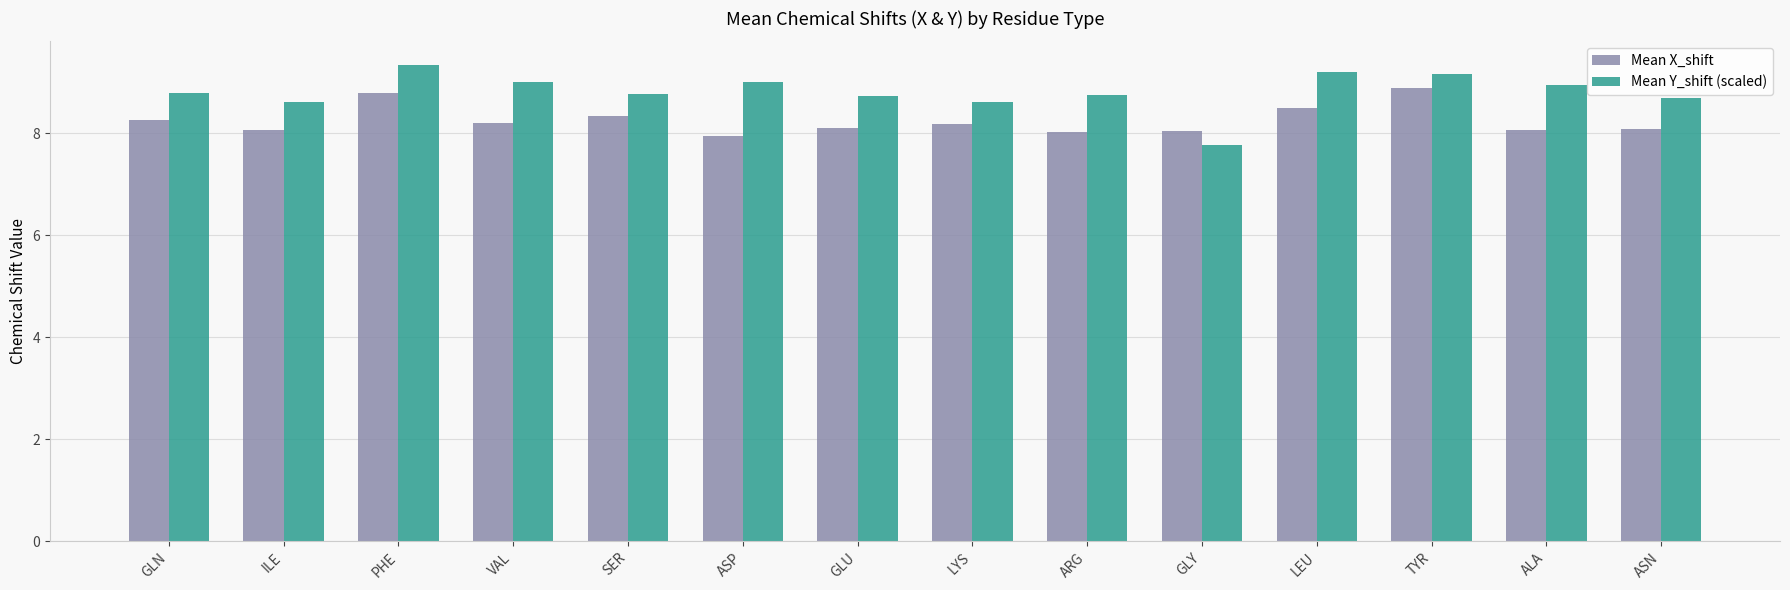

How many values in the Mean Y_shift (scaled) series are below 8?

1